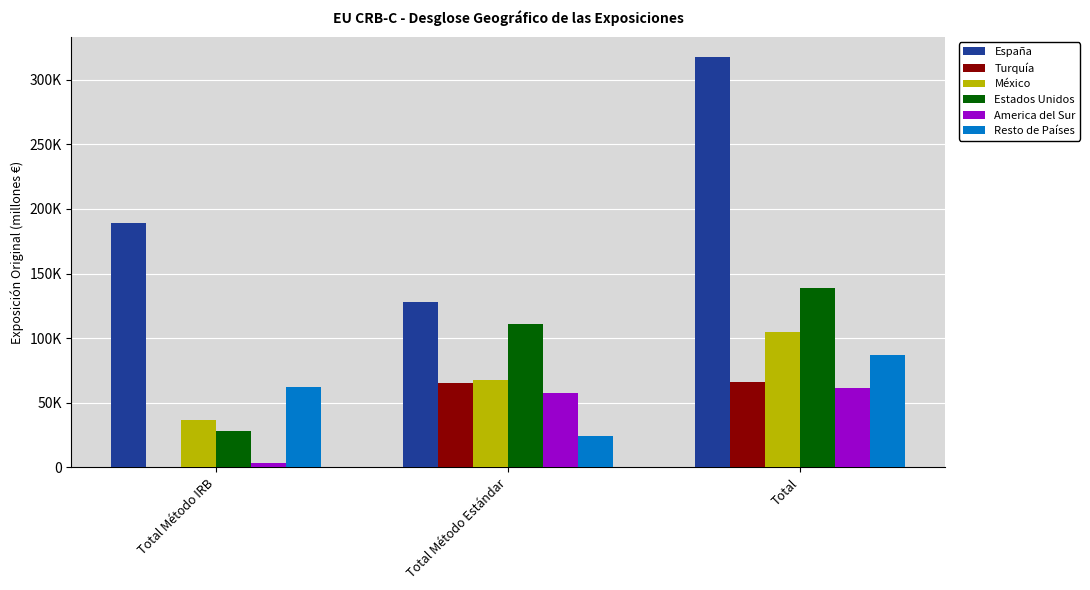

What are all the series names shown in the legend?

España, Turquía, México, Estados Unidos, America del Sur, Resto de Países